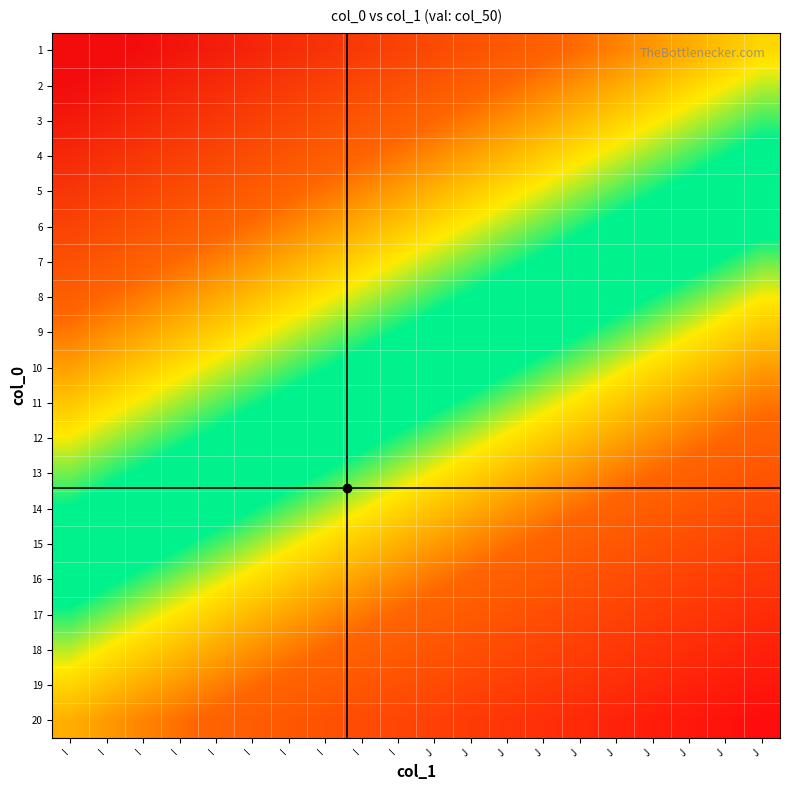

At how many categories does at least one series exceed 0?

20